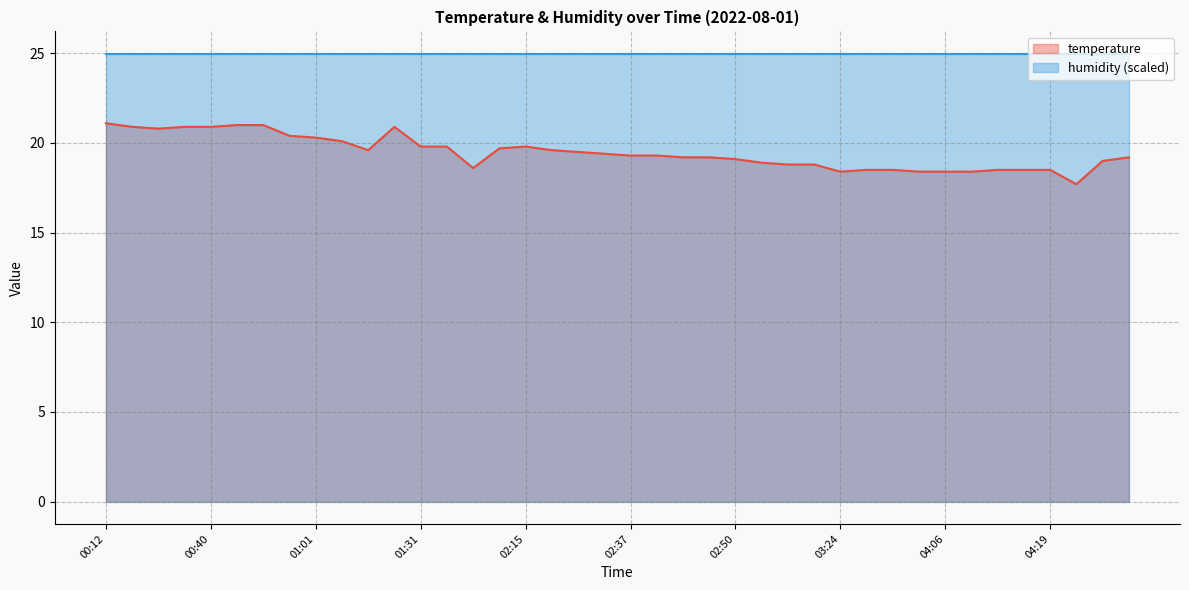

Does the chart have visible grid lines?

Yes